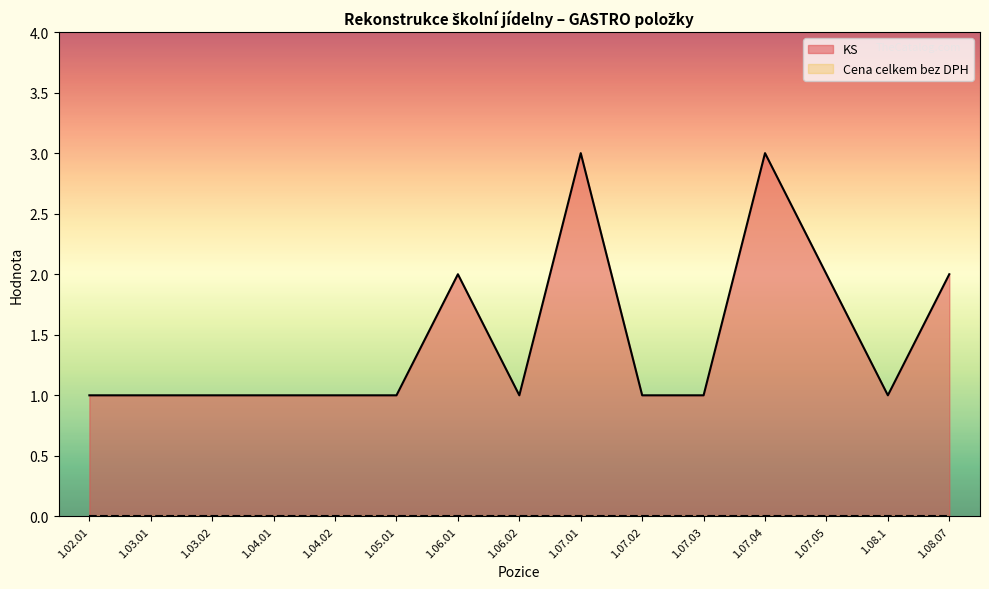

What is the label of the 4th point from the right?

1.07.04